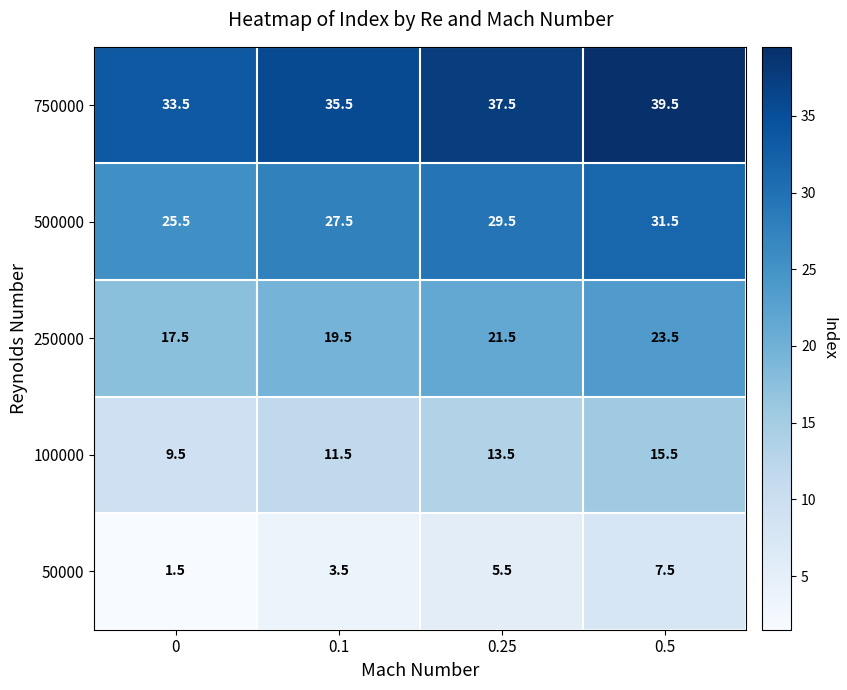

What is the spread (max minus min) of values at 0?

32.0